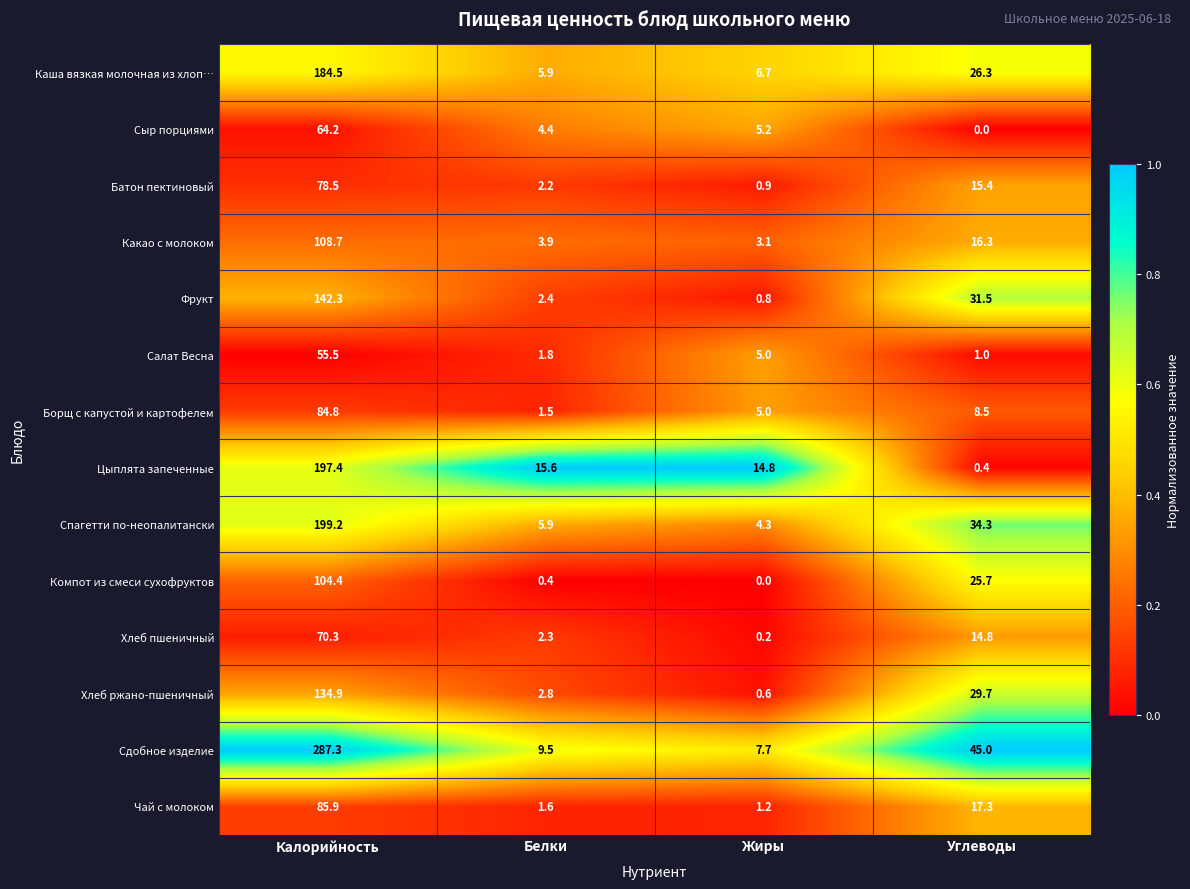

List the labels in order of Какао с молоком value, largest first.

Калорийность, Углеводы, Белки, Жиры